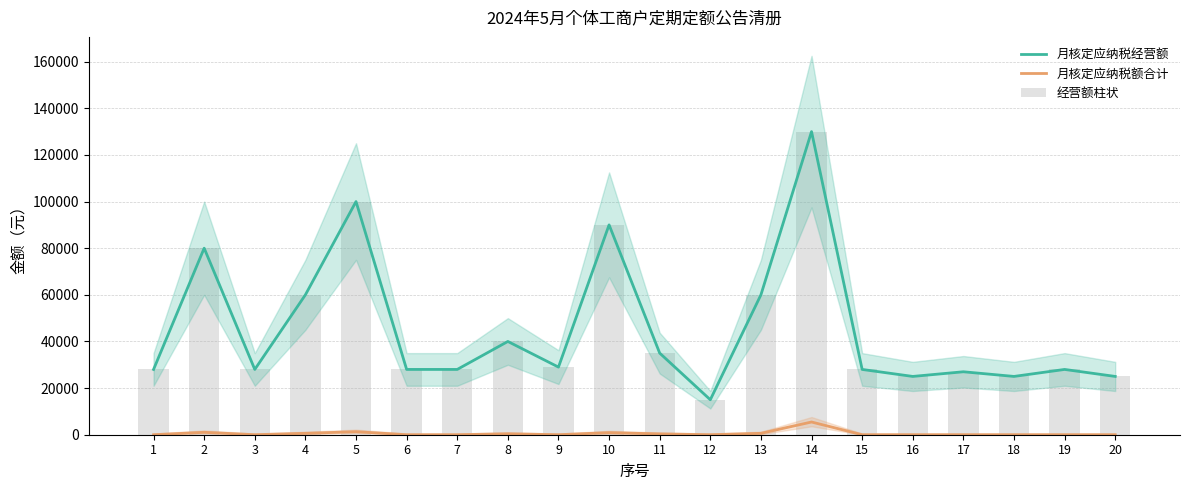

What is the average value of the 经营额柱状 series?

45450.0